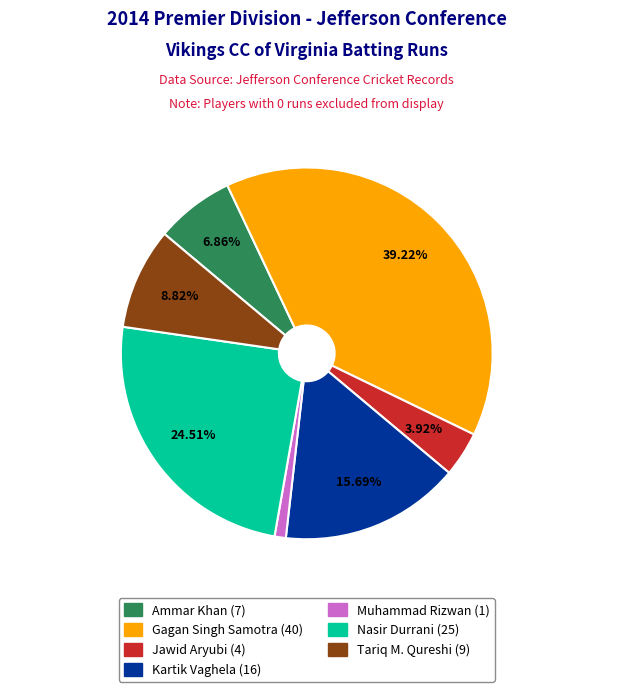

How many segments does this pie chart have?

7